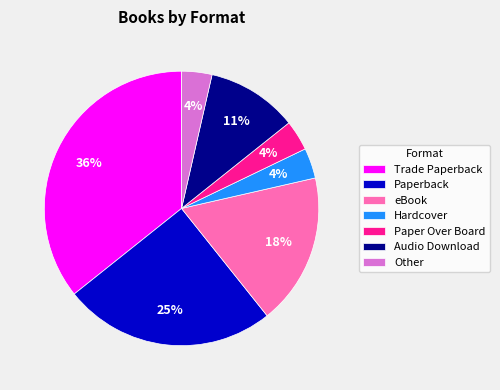

Is there any slice that represents more than half of the pie?

No